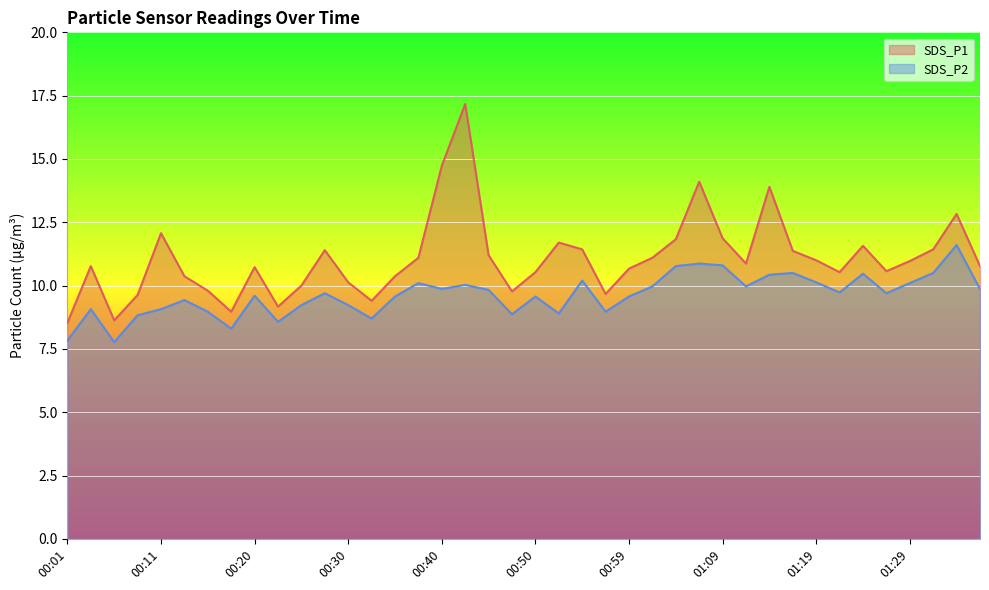

Where is SDS_P1 nearest to the value 12?

00:11